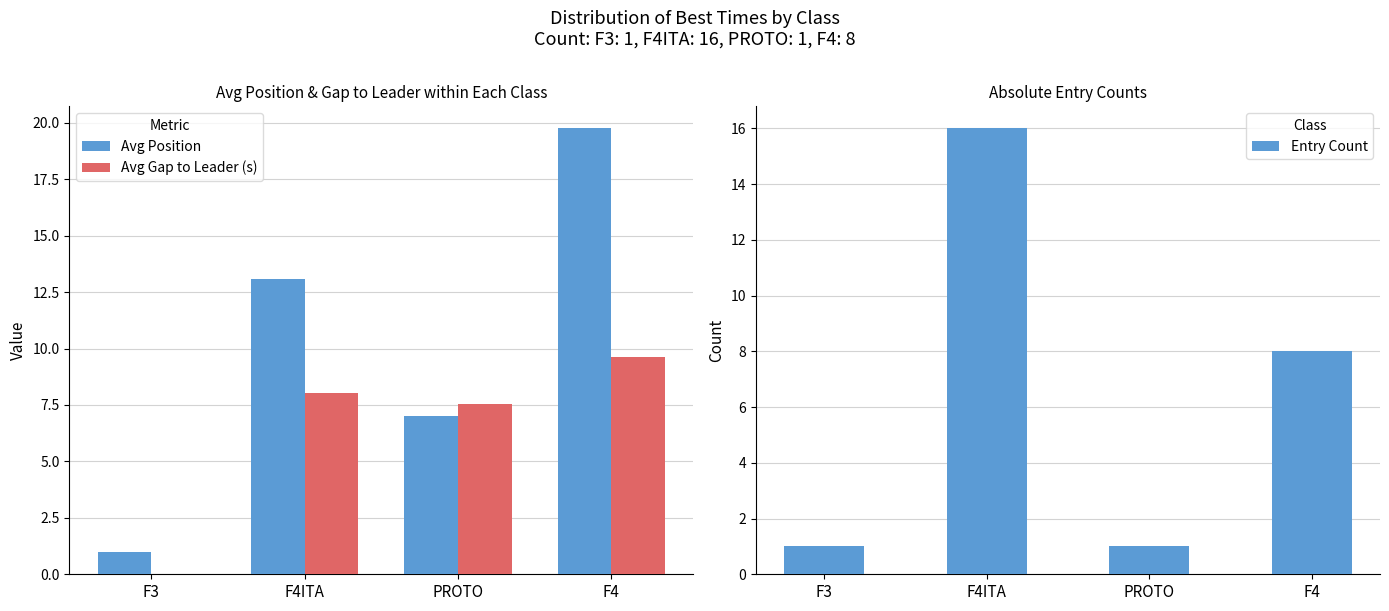

Which category has the highest value in the Entry Count series?

F4ITA